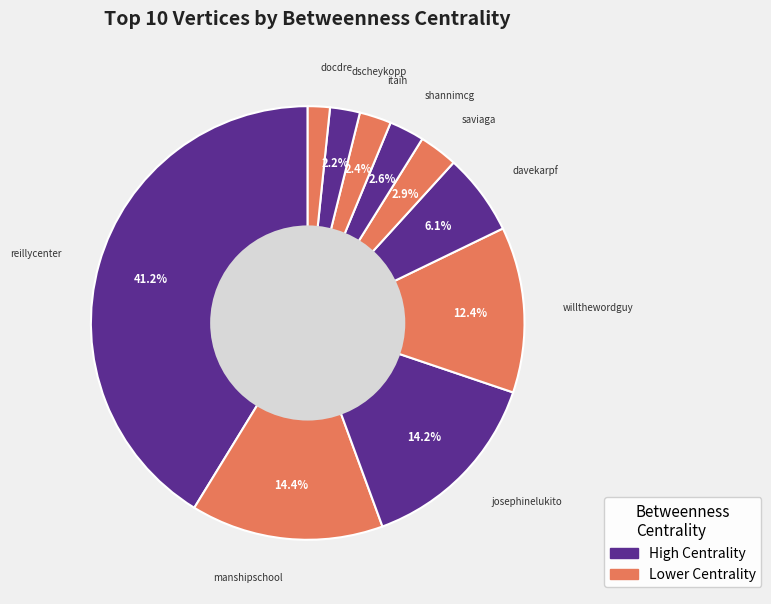

Is there any slice that represents more than half of the pie?

No